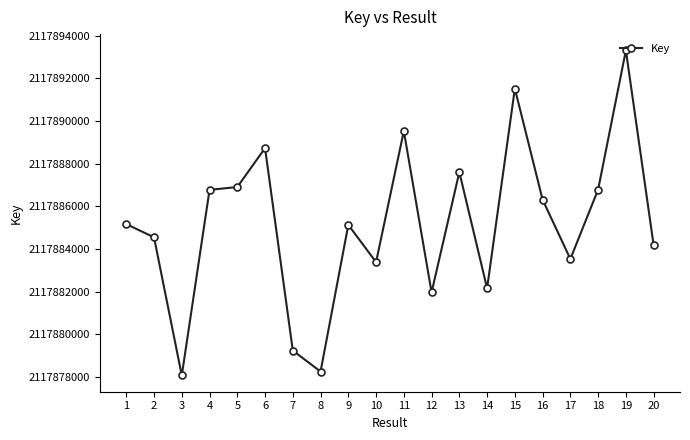

Read the value at 13.

2117887601